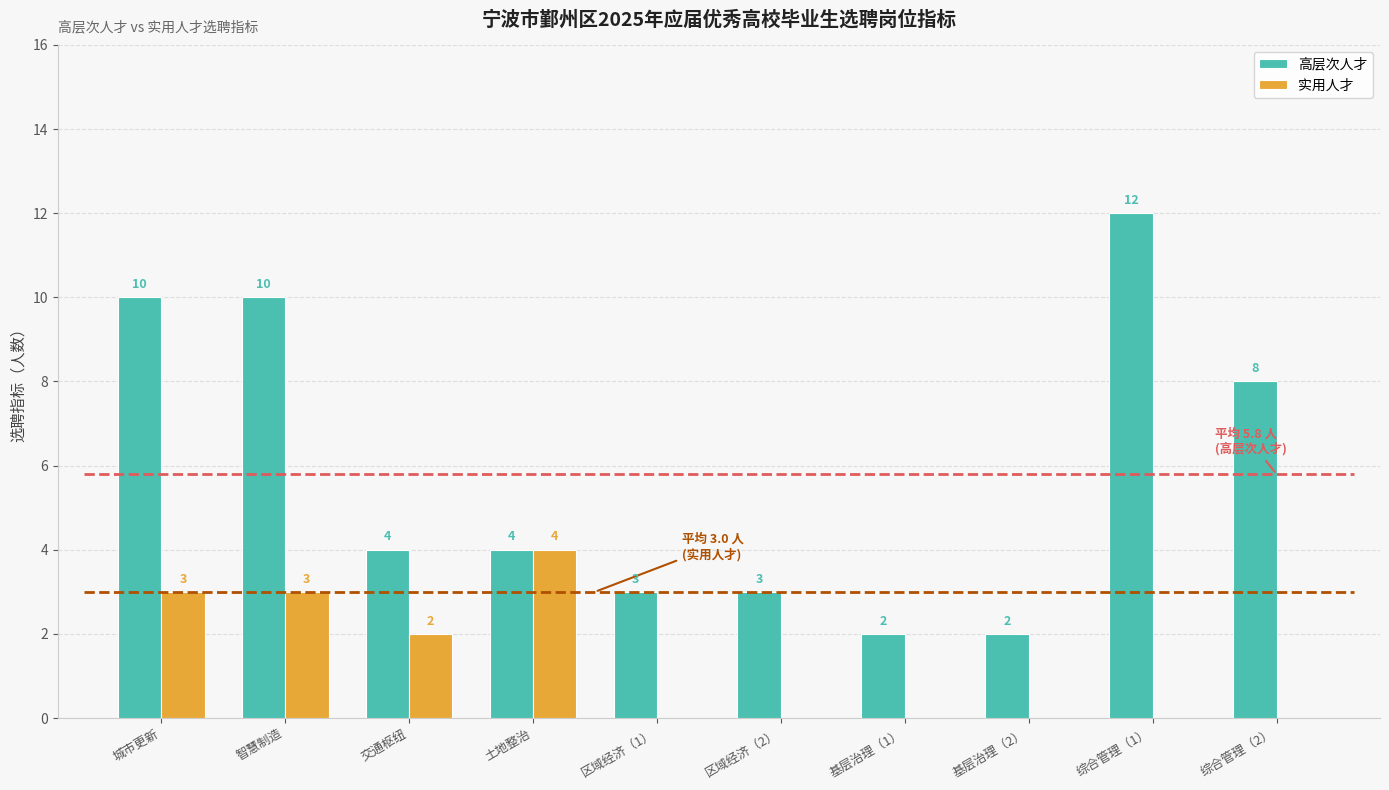

What is the highest value of the 实用人才 series?

4